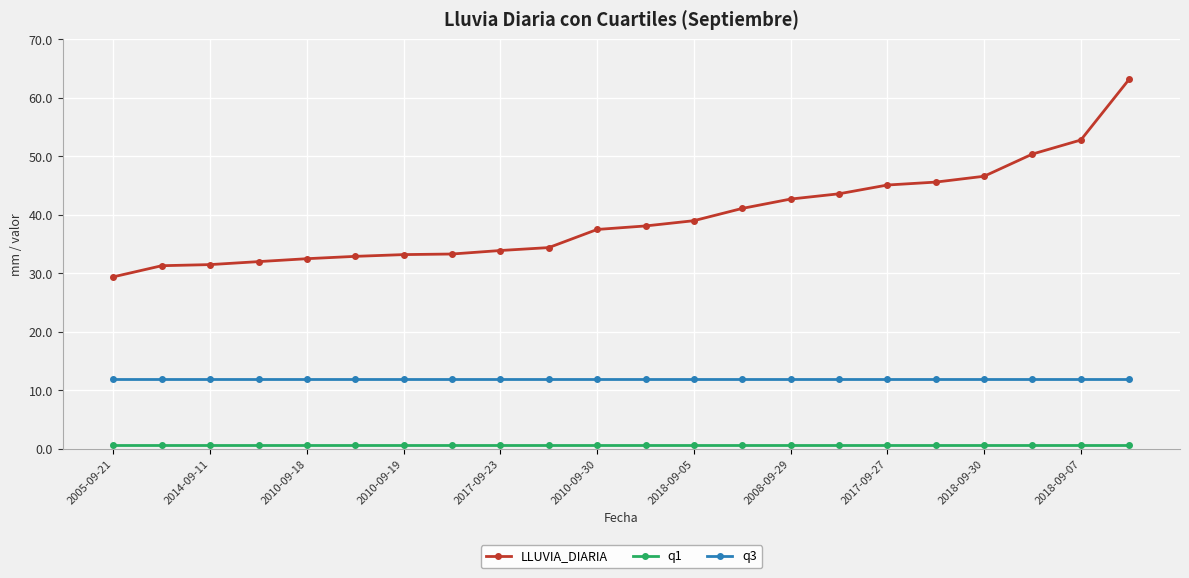

What is the lowest value of the LLUVIA_DIARIA series?

29.4